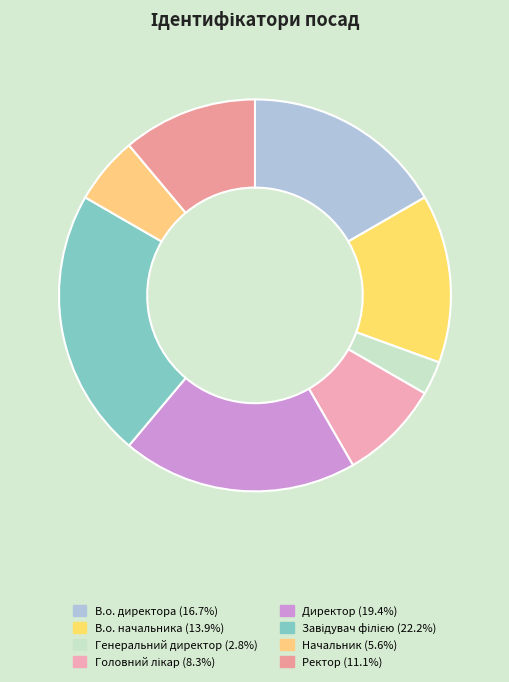

To the nearest percent, what is the average slice percentage?

12%